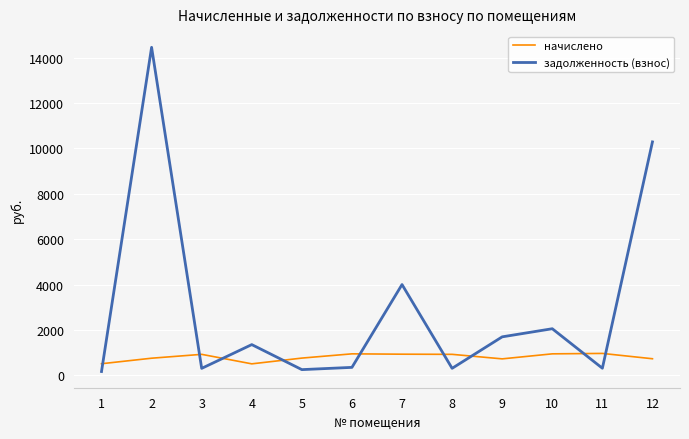

What is the average value of the задолженность (взнос) series?

2964.0